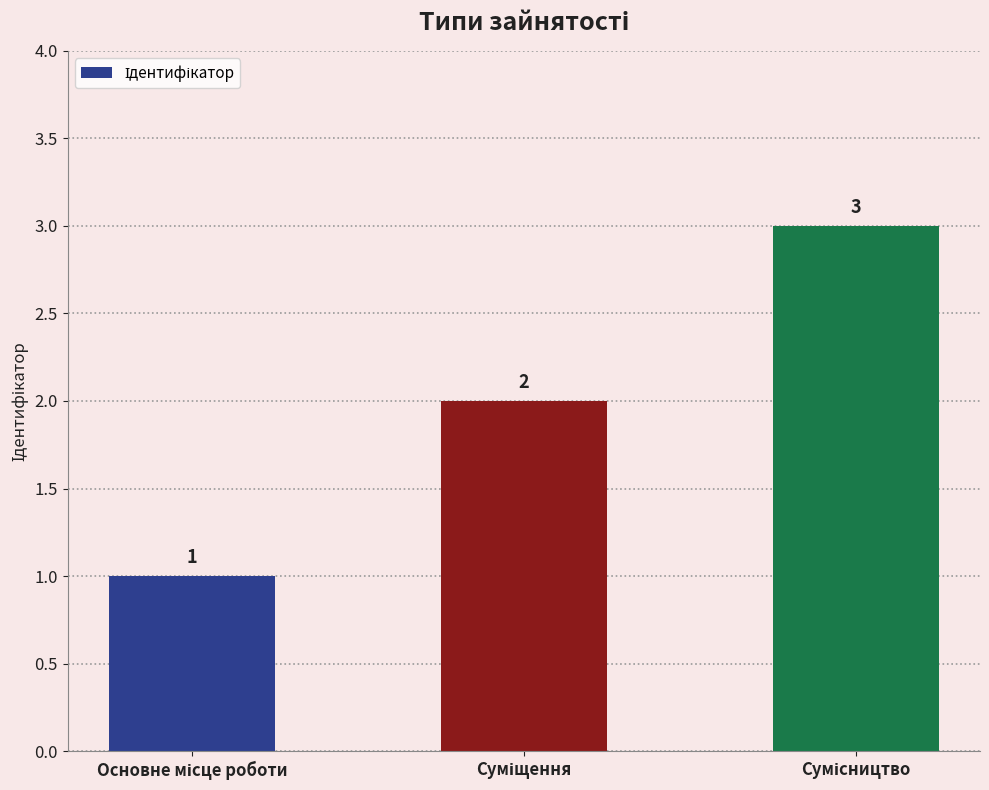

How many values are between 1 and 3?

3